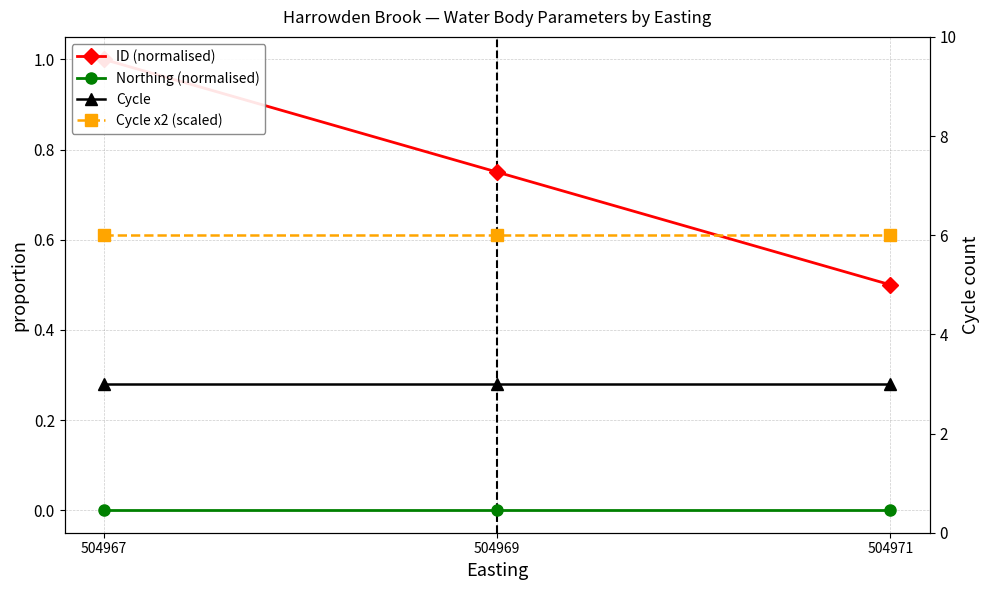

Where is Cycle x2 (scaled) nearest to the value 6?

504967